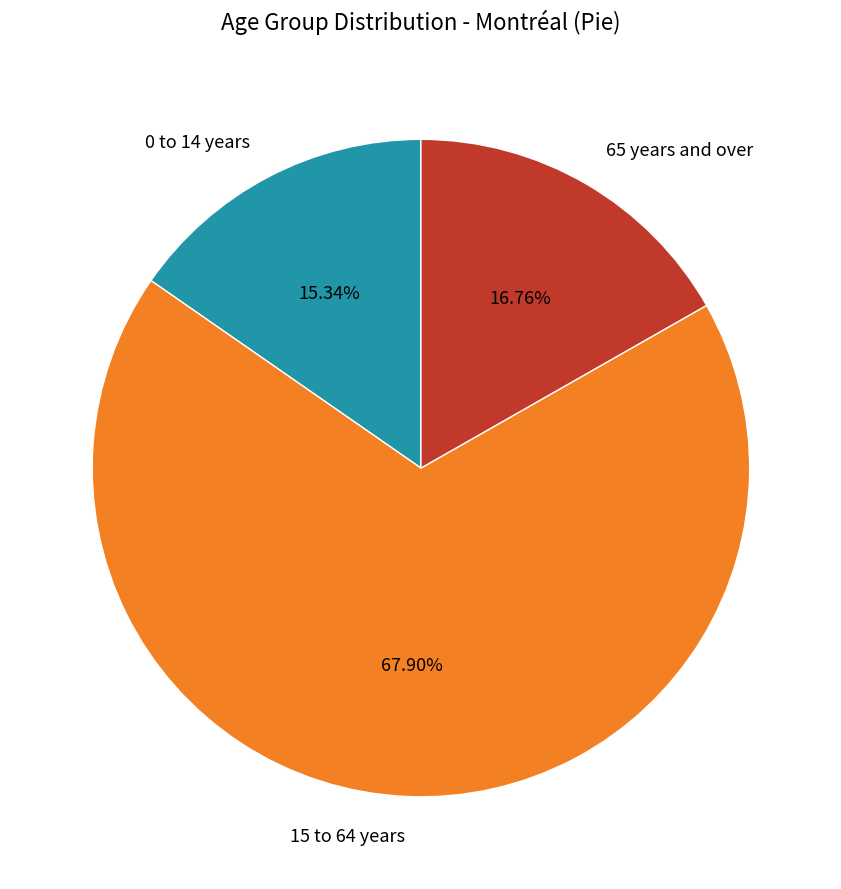

Between 15 to 64 years and 65 years and over, which is larger?

15 to 64 years